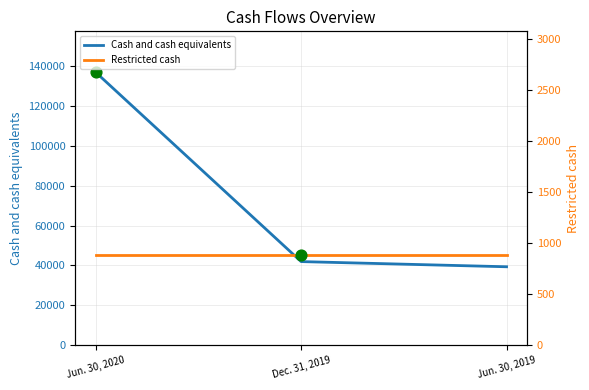

What is the total value across all series at Dec. 31, 2019?

42832